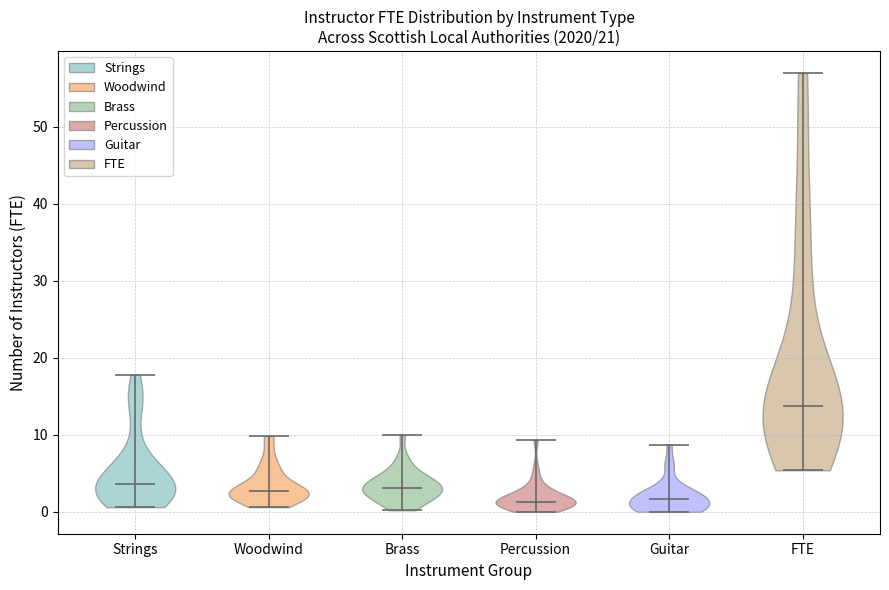

Where does the median line of the violin for Guitar sit on the y-axis? The values are not printed on the chart, so give them approximately, as read against the axis.

2